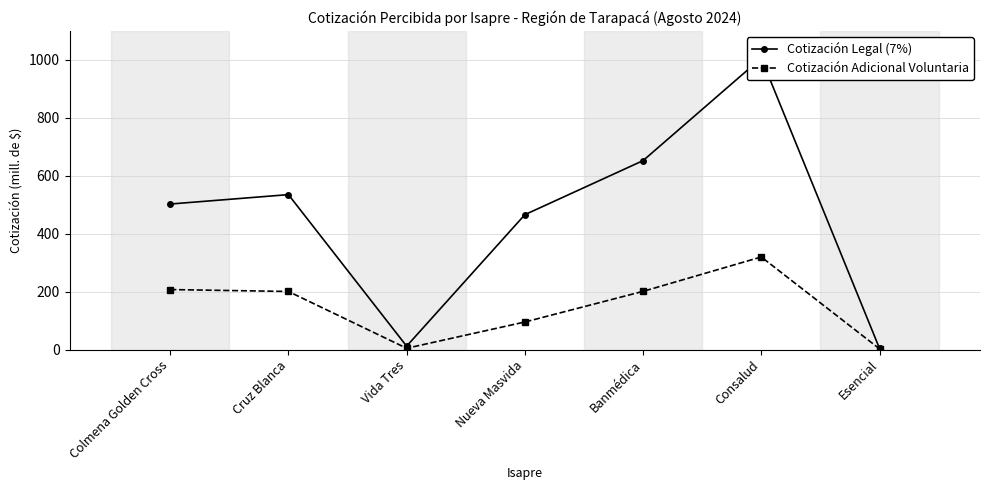

What position from the right is Colmena Golden Cross?

7